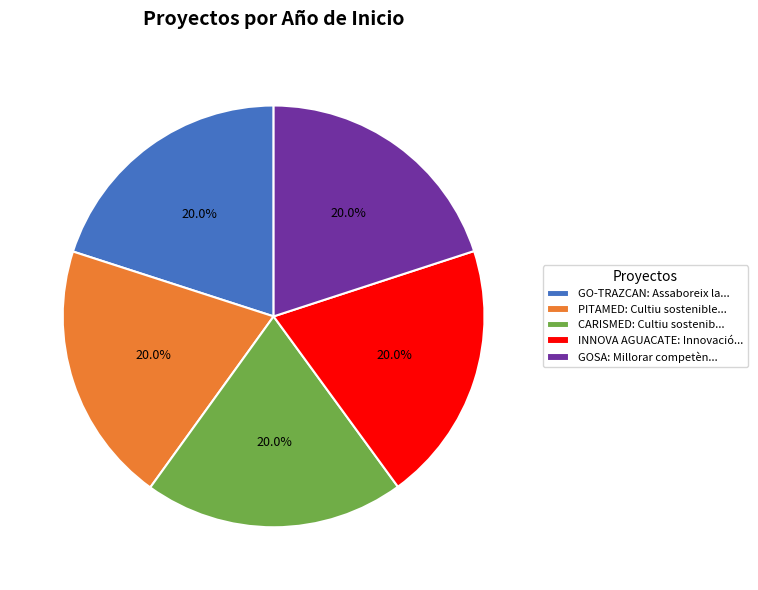

How much of the chart is everything except GO-TRAZCAN?

80.0%